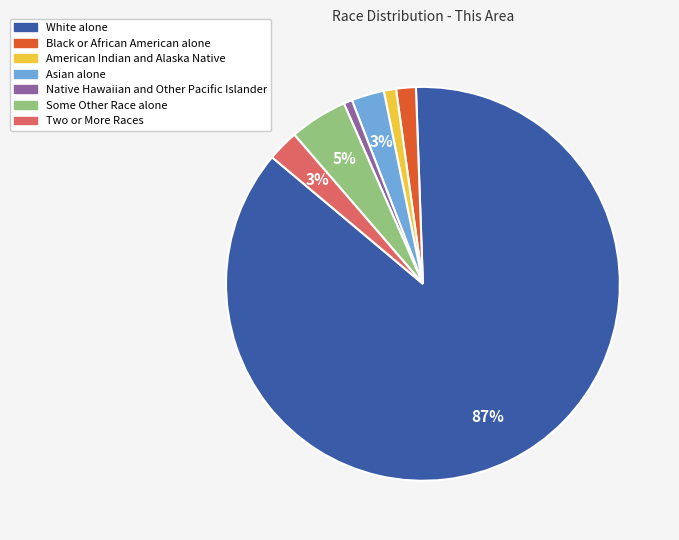

Do Asian alone and White alone together represent more than half of the pie?

Yes